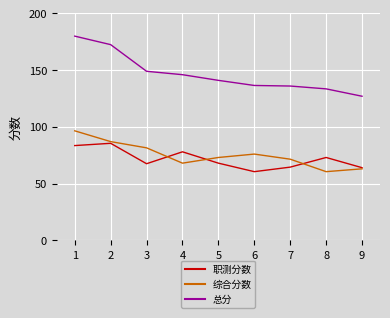

Which series has the largest range (max minus min)?

总分